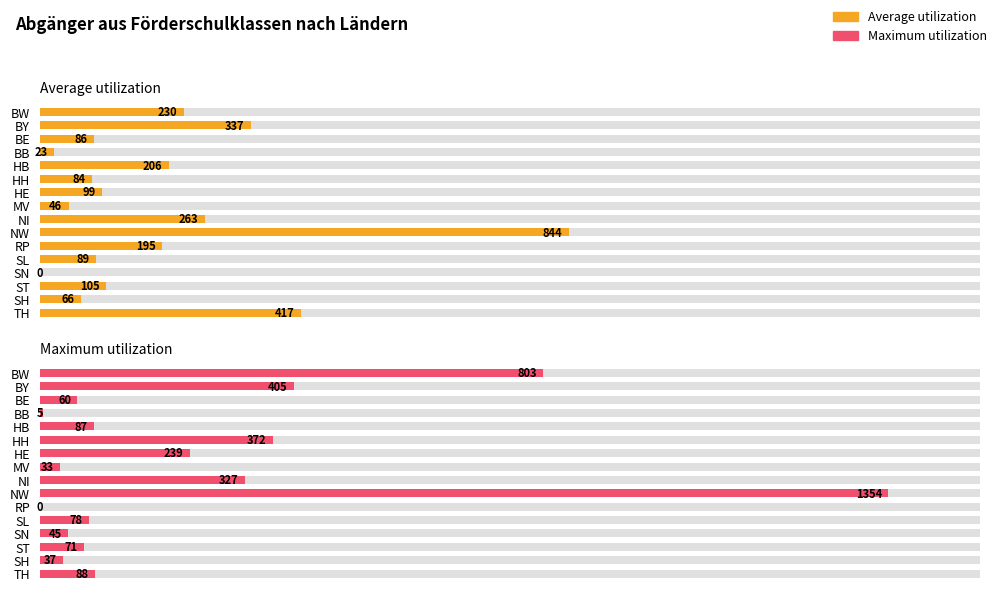

How many bars are there in total?

32